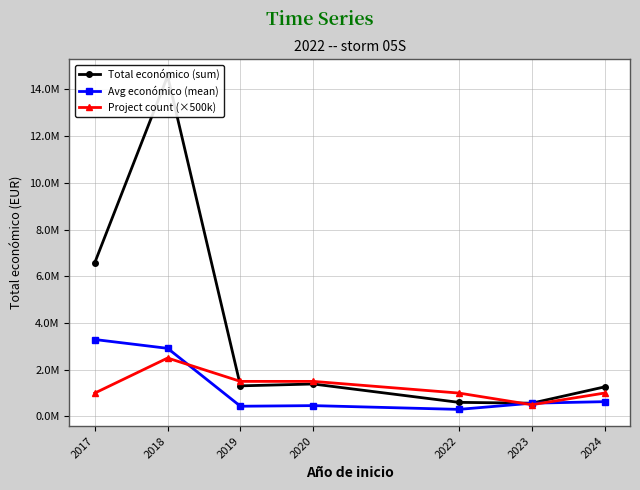

What is the difference between the Avg económico (mean) values at 2022 and 2023?

265168.0